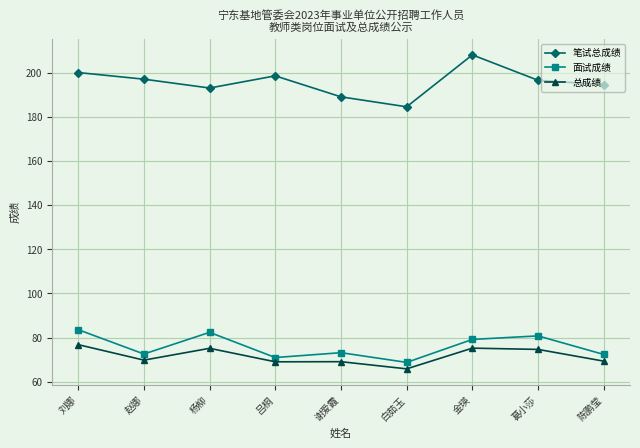

True or false: 面试成绩 and 笔试总成绩 intersect in this chart.

False